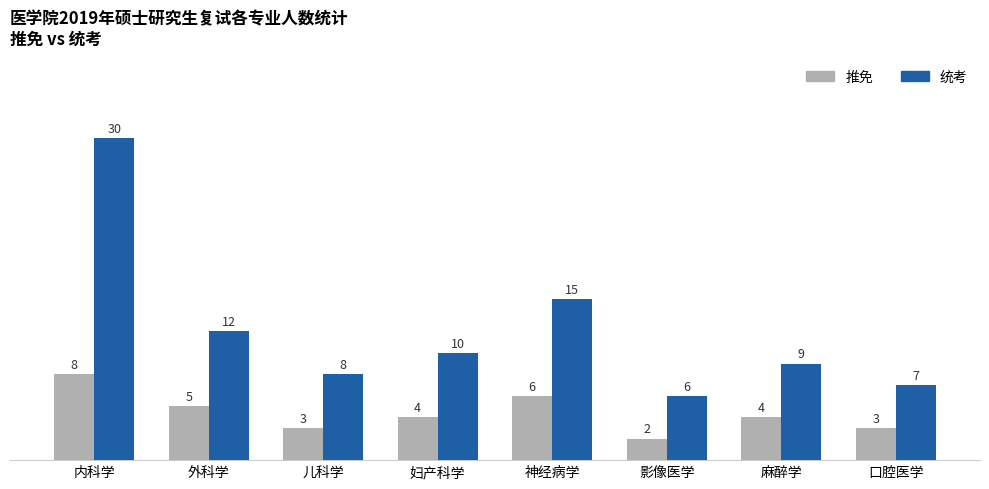

What is the smallest value displayed?

2